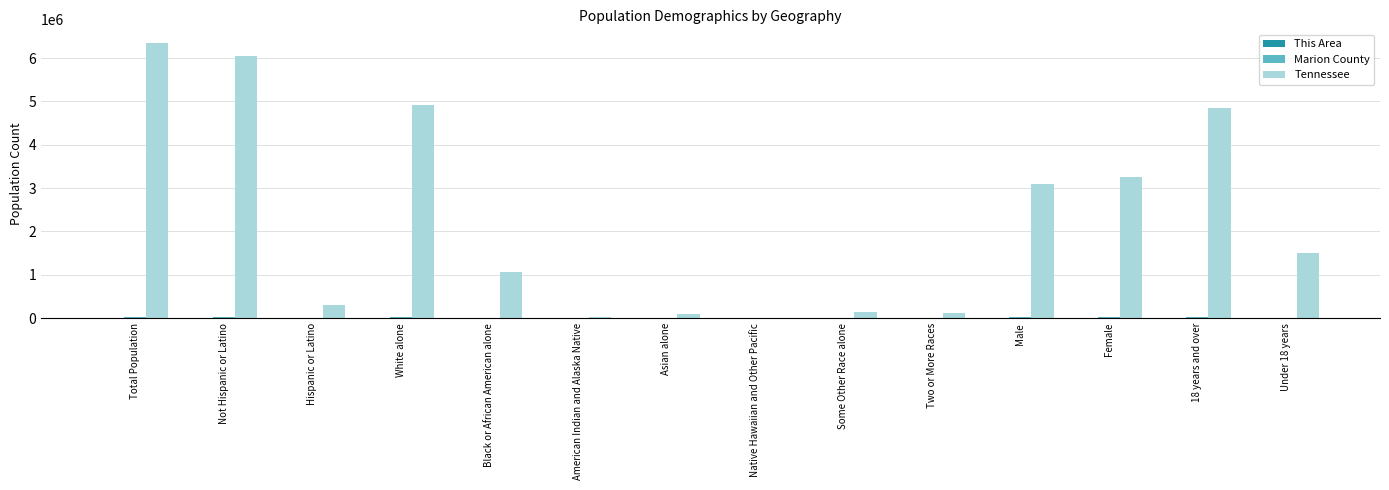

Does the chart contain stacked bars?

No